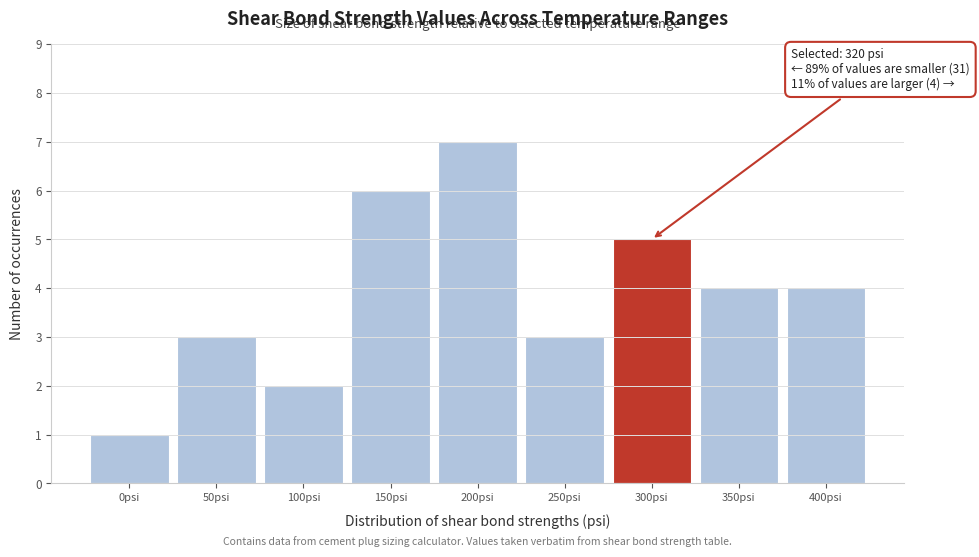

Reading right to left, extract all data points from this chart.

400psi=4	350psi=4	300psi=5	250psi=3	200psi=7	150psi=6	100psi=2	50psi=3	0psi=1